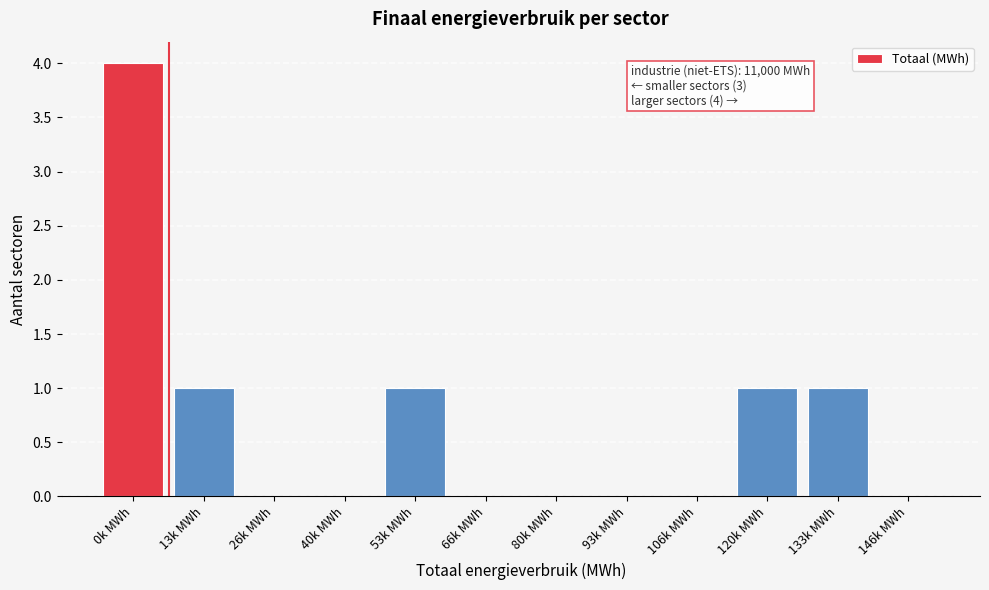

Reading right to left, extract all data points from this chart.

146k MWh=0	133k MWh=1	120k MWh=1	106k MWh=0	93k MWh=0	80k MWh=0	66k MWh=0	53k MWh=1	40k MWh=0	26k MWh=0	13k MWh=1	0k MWh=4